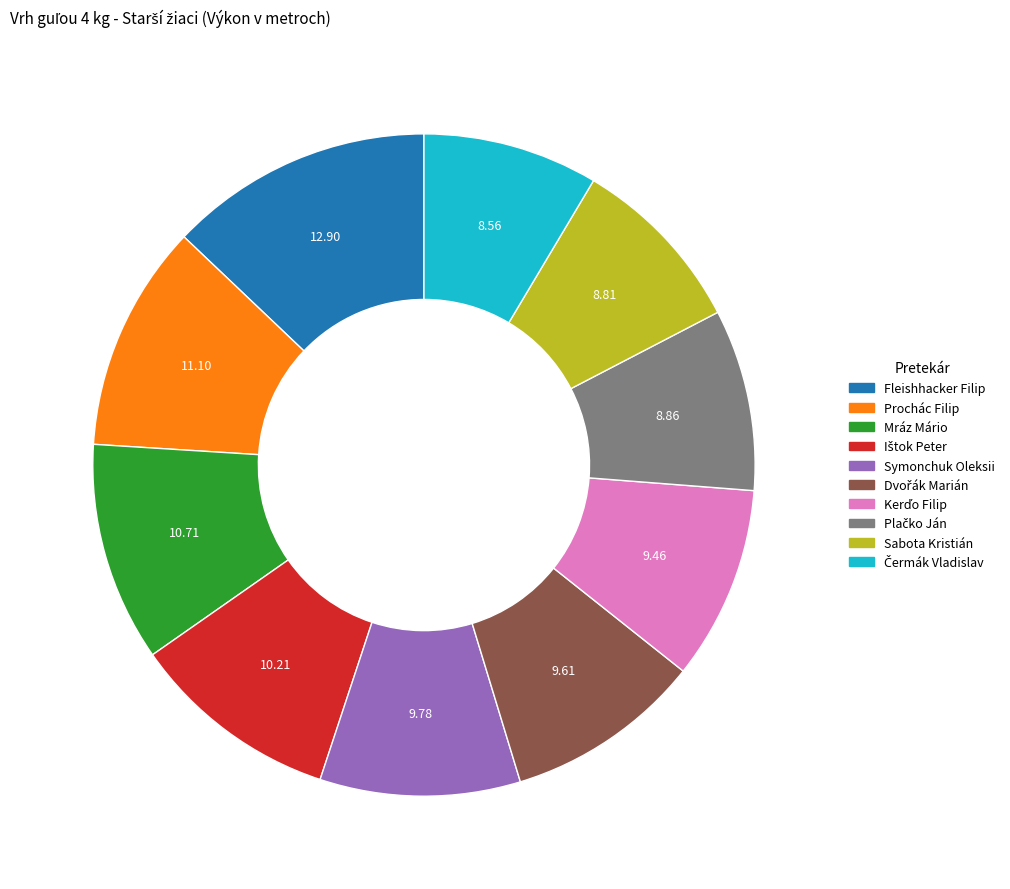

Approximately how many times larger is the value at Sabota Kristián compared to Fleishhacker Filip?

0.7